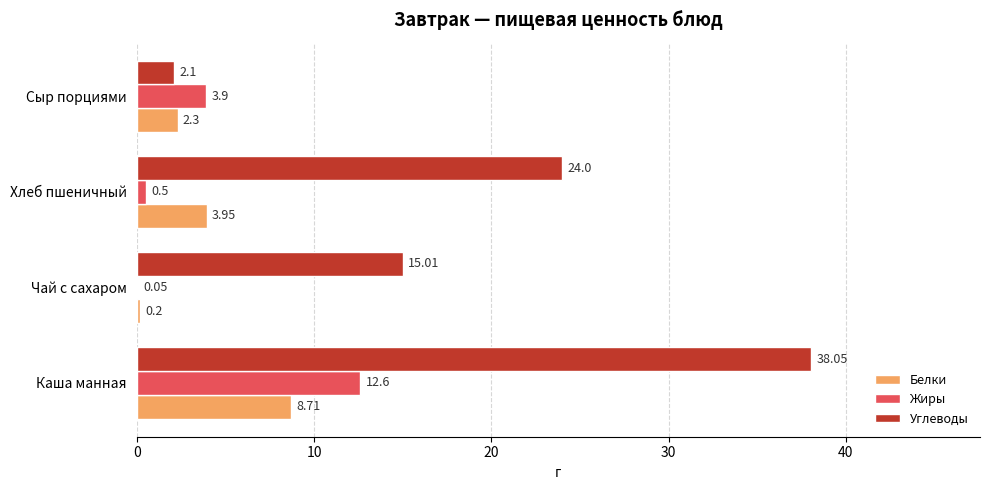

Is the value of Белки at Чай с сахаром greater than the value of Углеводы at Сыр порциями?

No